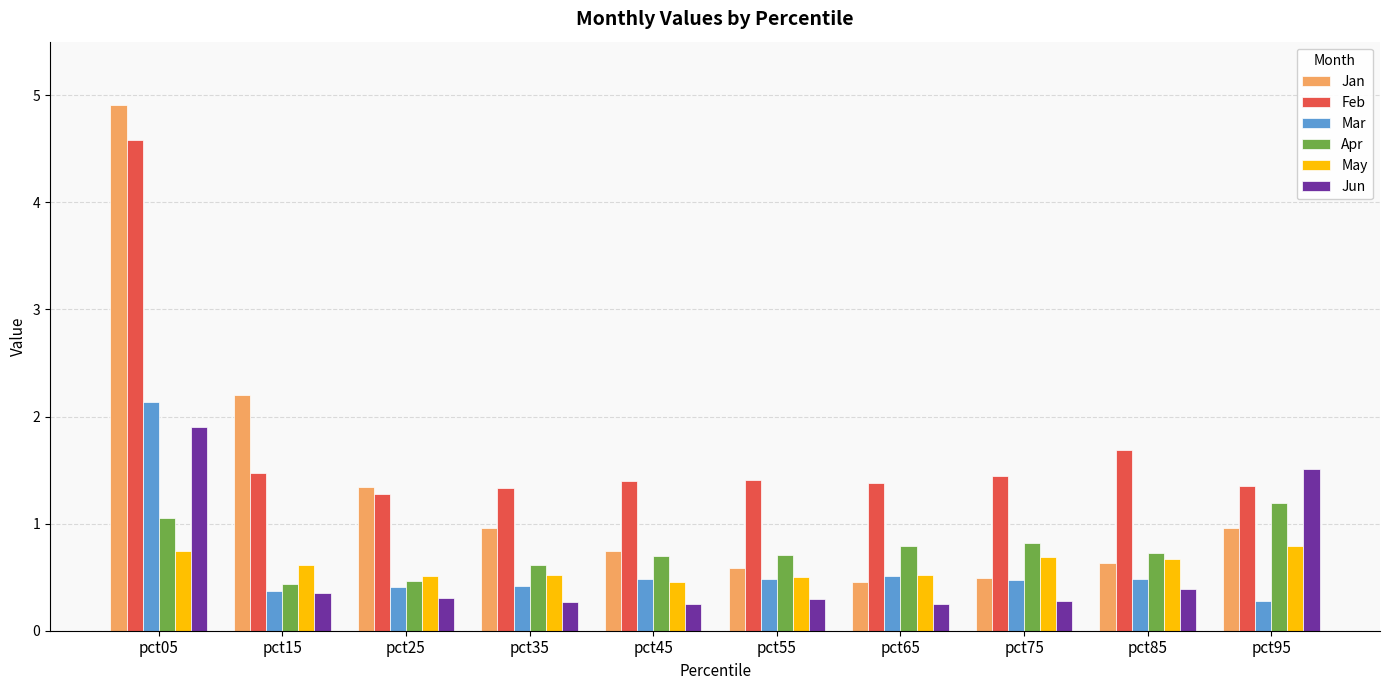

The value of Jun at pct85 is 0.2. True or false?

False